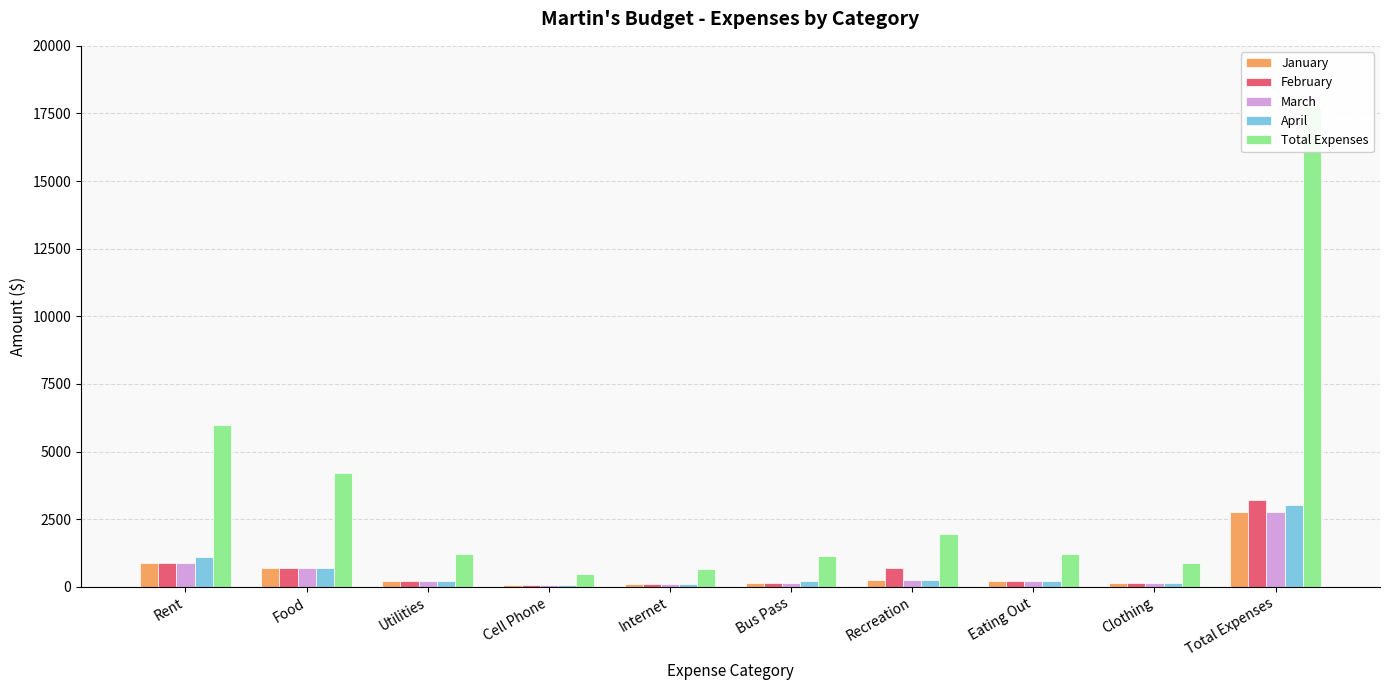

What is the difference between the maximum and second lowest values in the April series?

2900